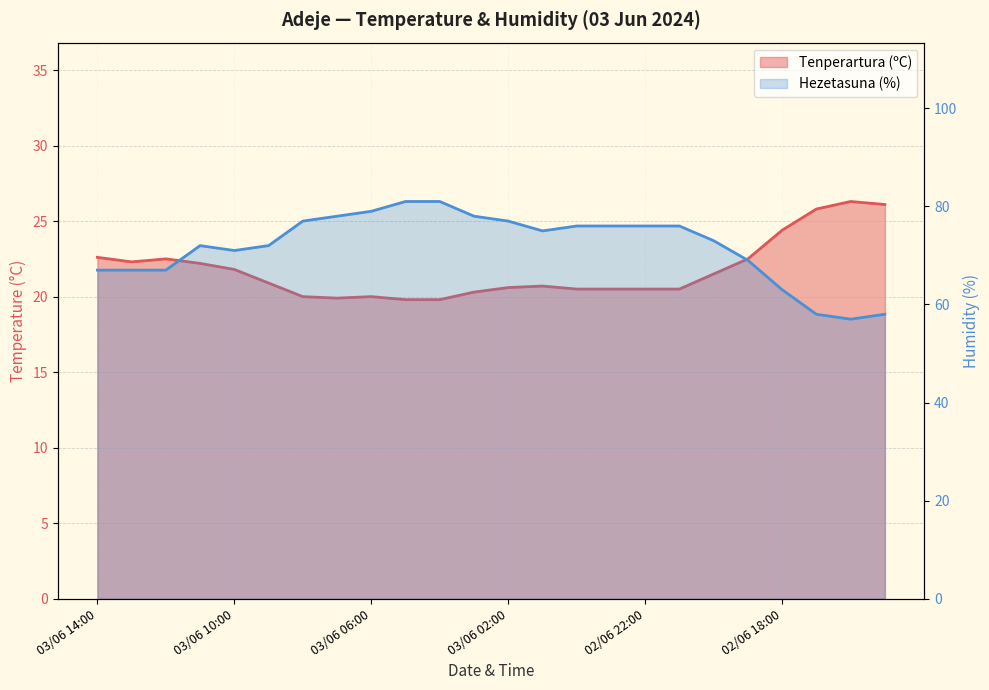

True or false: Hezetasuna (%) has more than 0 points higher than both neighbors.

True